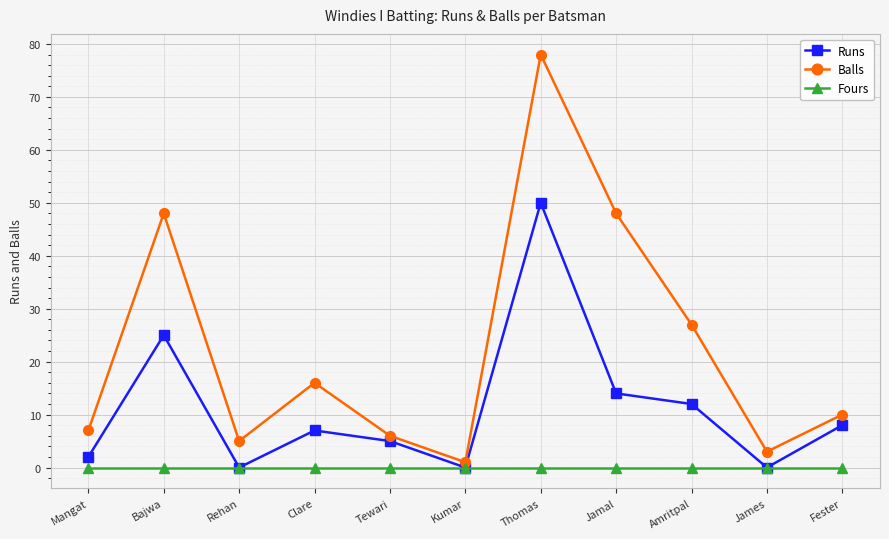

Which series has the largest total across all categories?

Balls